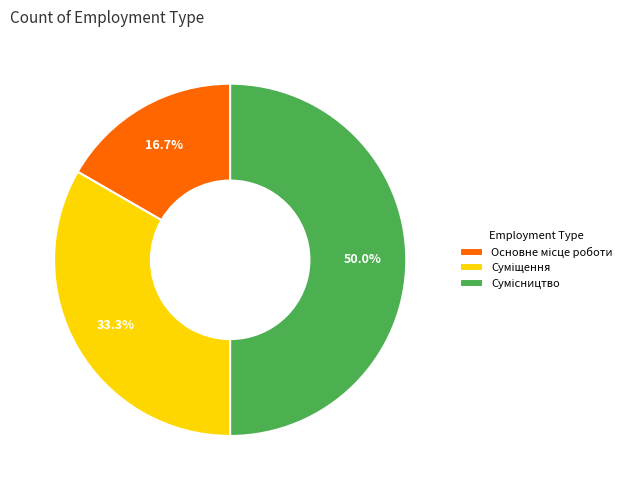

Rank the categories by value from highest to lowest.

Сумісництво, Суміщення, Основне місце роботи